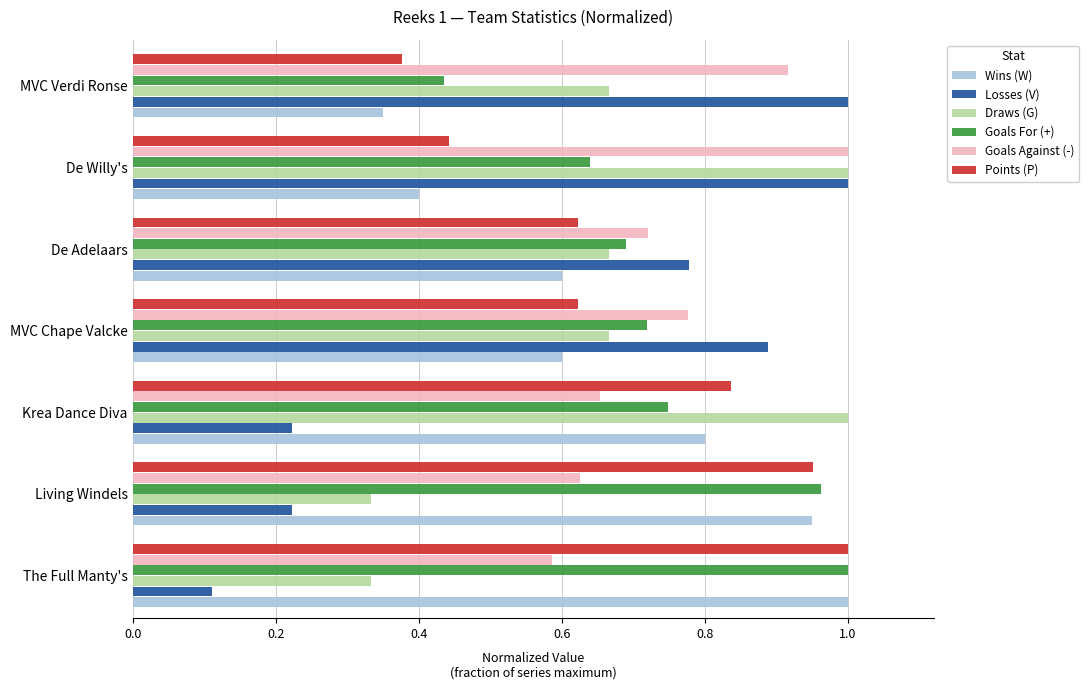

Where is Wins (W) nearest to the value 0?

MVC Verdi Ronse